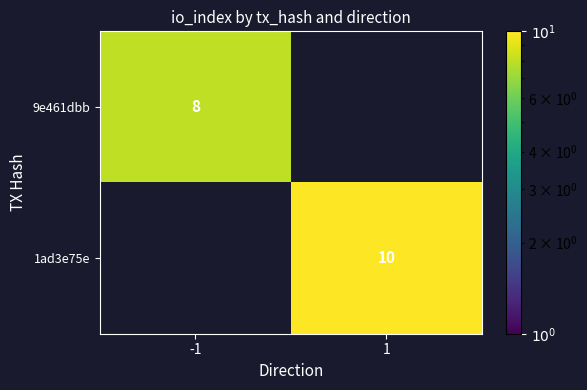

Is it true that 1ad3e75e equals 5 at 1?

False